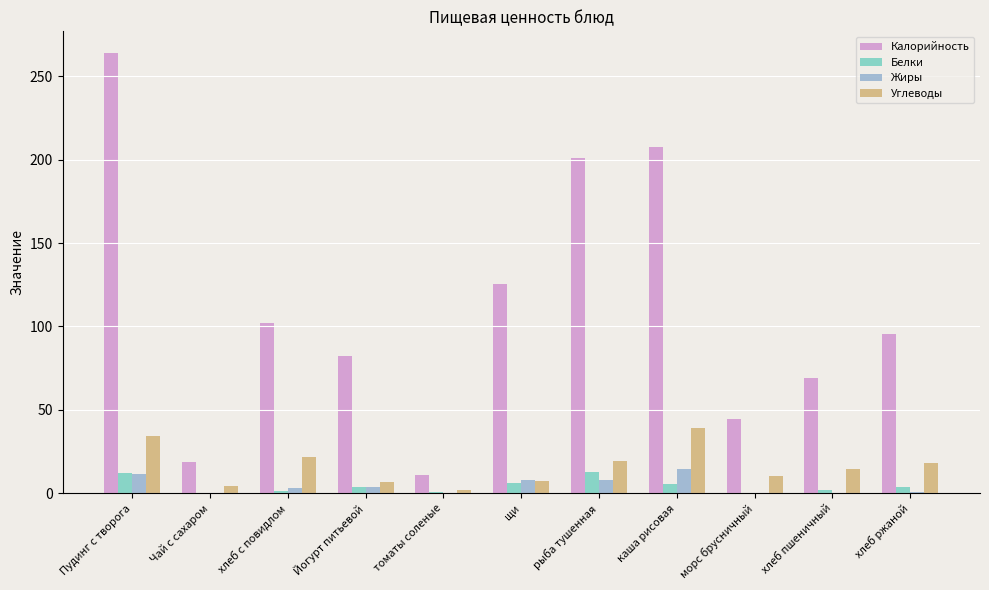

Is the value of Углеводы at хлеб пшеничный greater than the value of Жиры at томаты соленые?

Yes